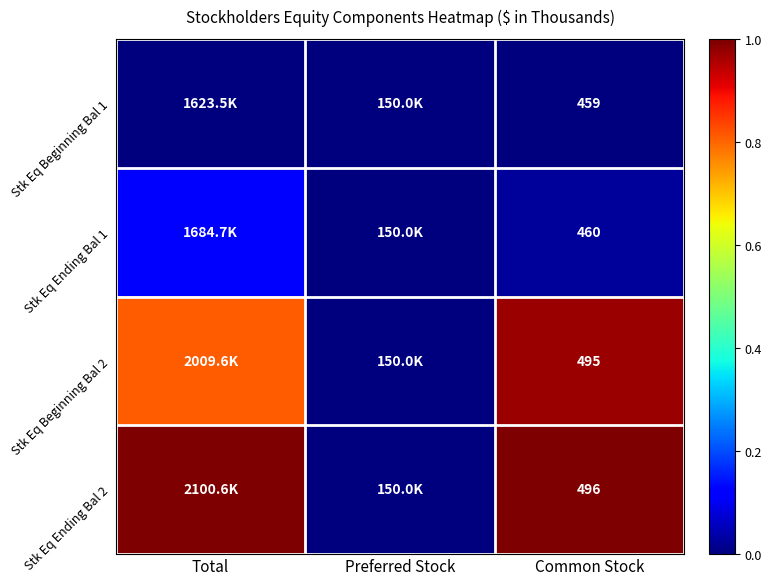

Is it true that Stk Eq Ending Bal 1 equals -0.1 at Preferred Stock?

False